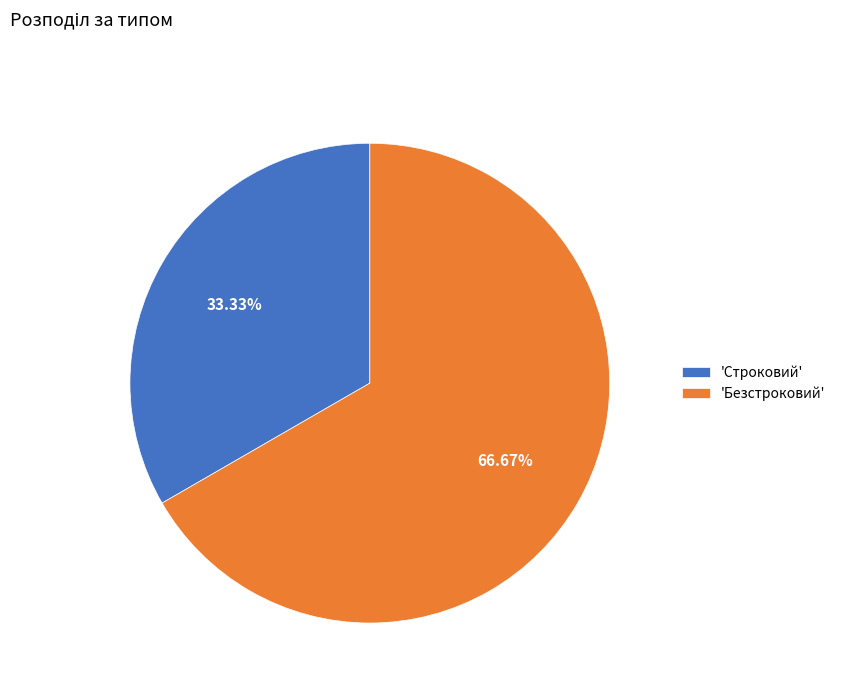

Which category has the smallest portion of the pie?

'Строковий'